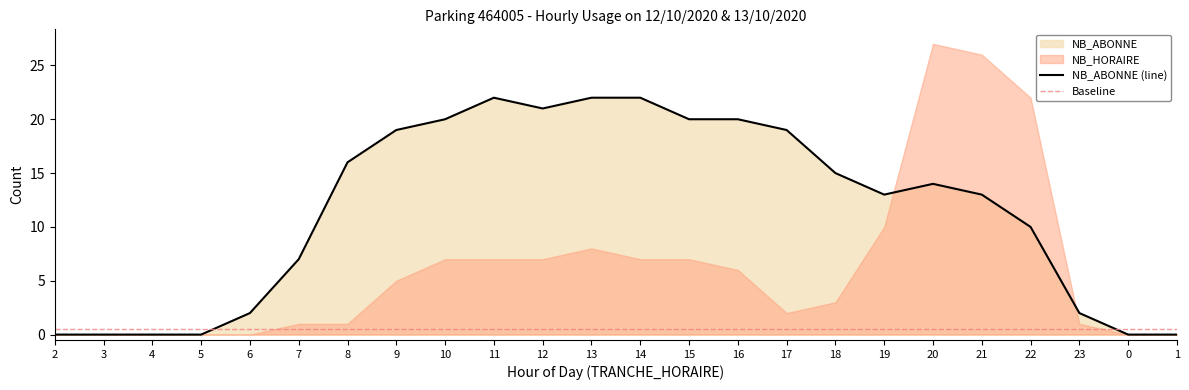

Which label corresponds to the smallest value in the chart?

2